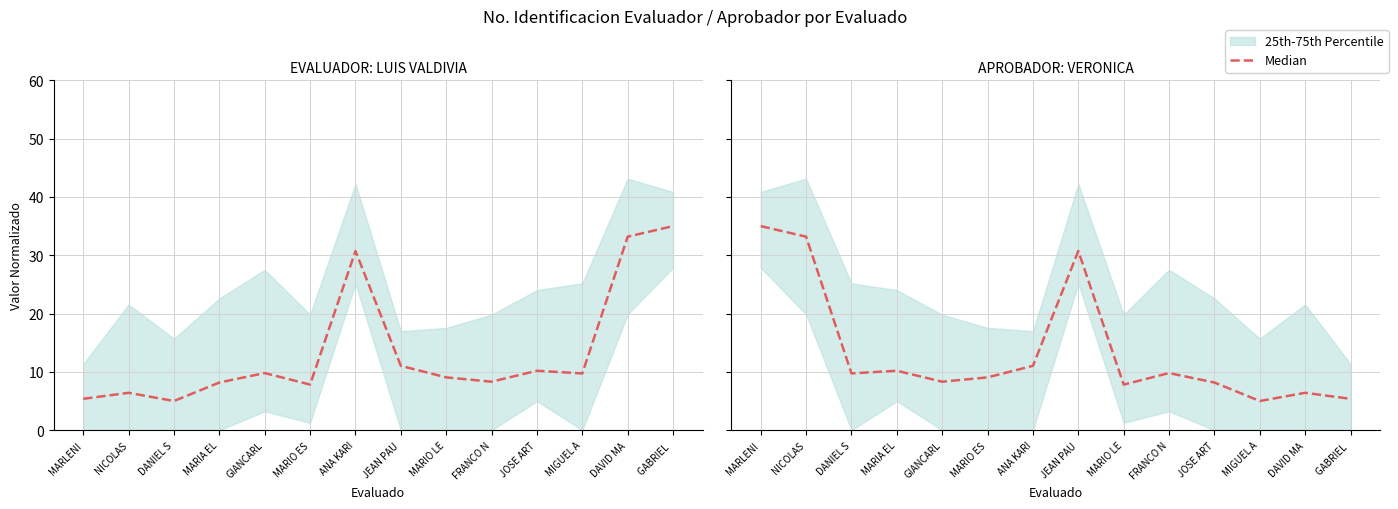

How many categories are shown in the chart?

14